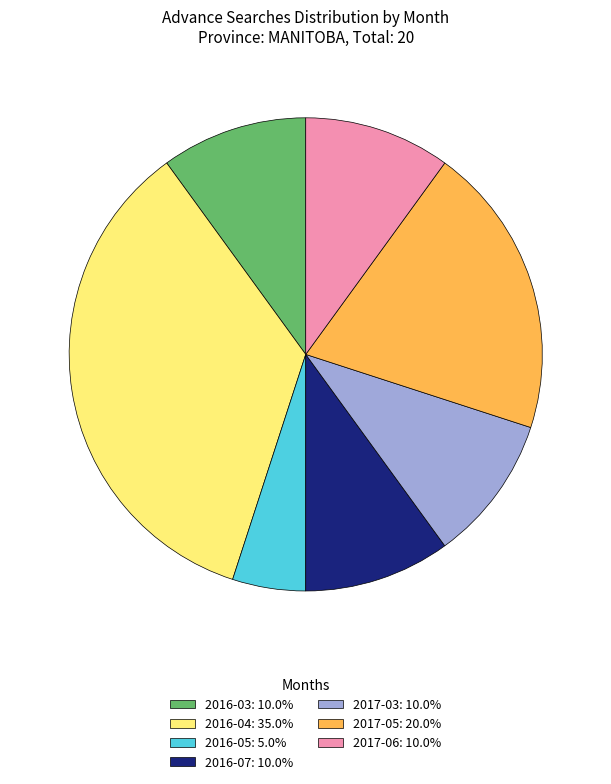

What is the smallest slice in the pie chart?

2016-05